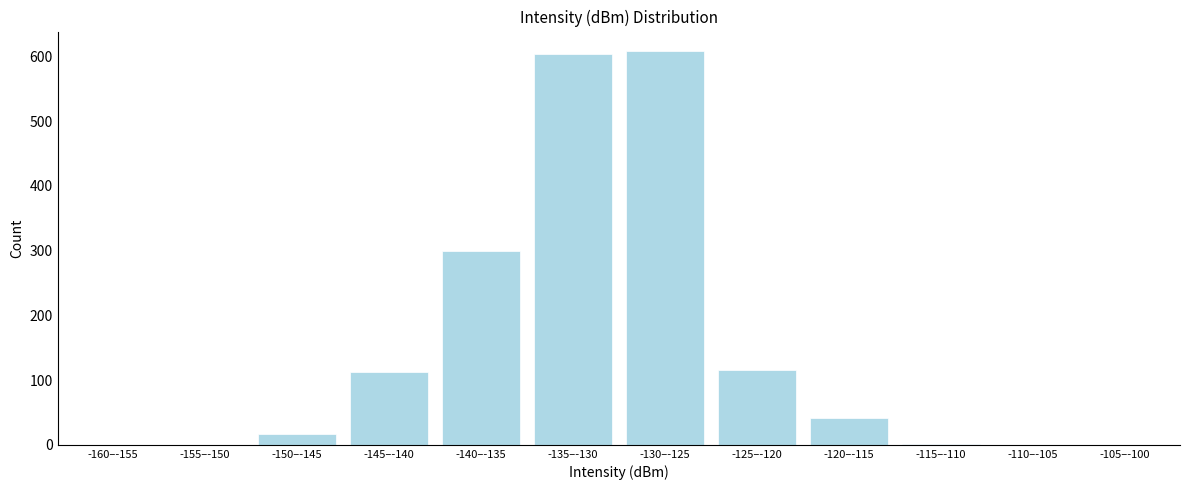

What is the greatest value displayed?

608